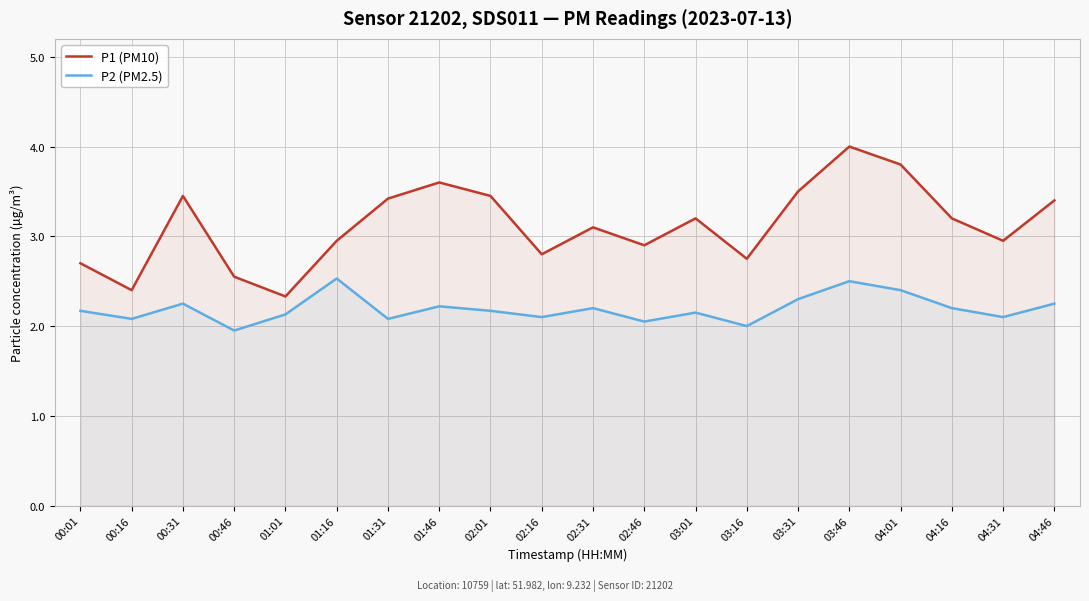

True or false: P1 (PM10) and P2 (PM2.5) intersect in this chart.

False